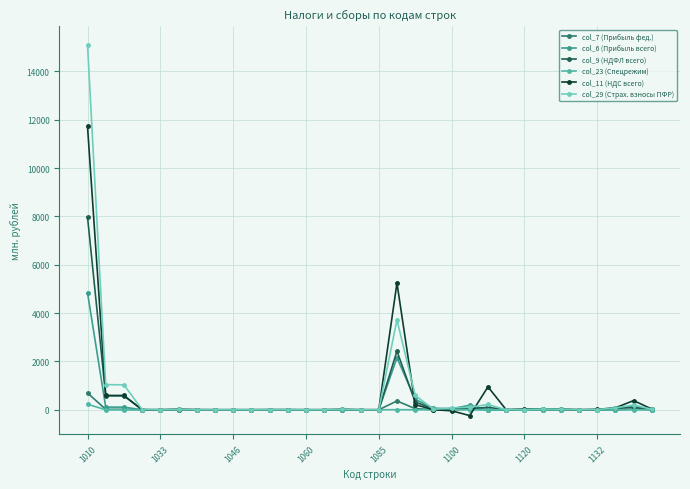

How many lines are shown in the chart?

6